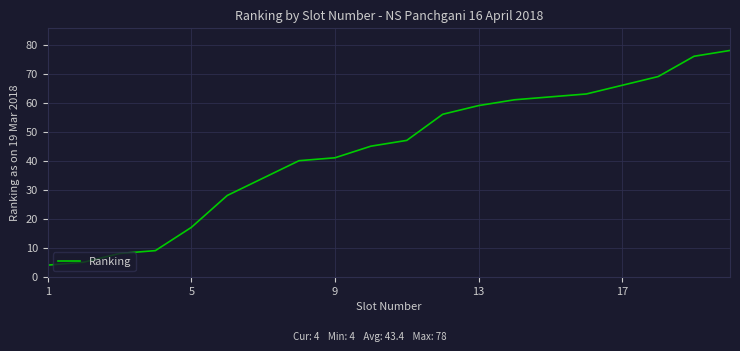

What is the difference between the maximum and minimum values?

74